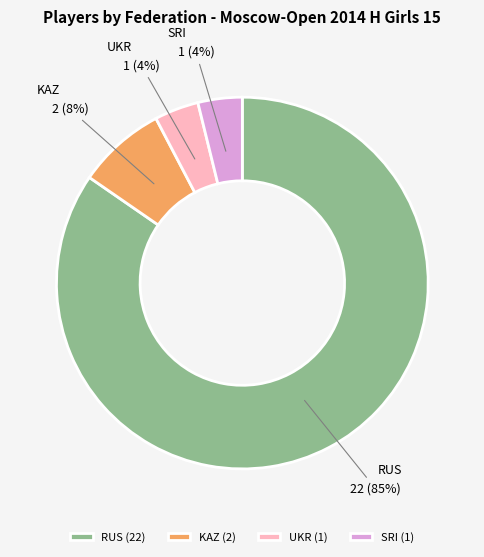

How many segments does this pie chart have?

4